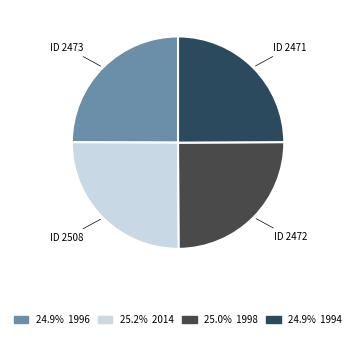

How many segments does this pie chart have?

4